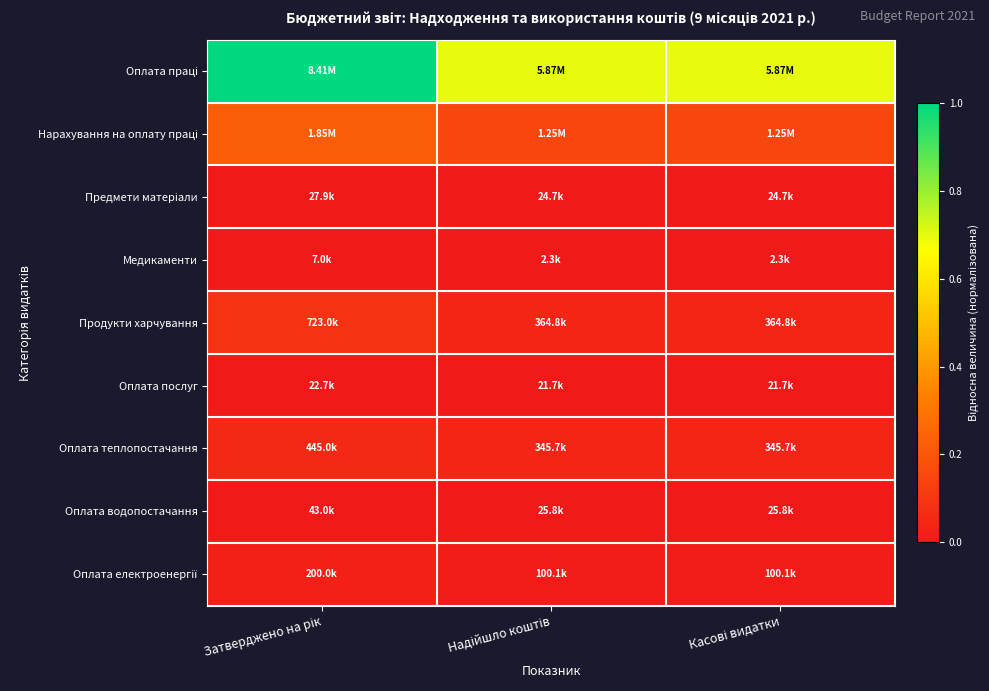

What is the spread (max minus min) of values at Касові видатки?

0.7